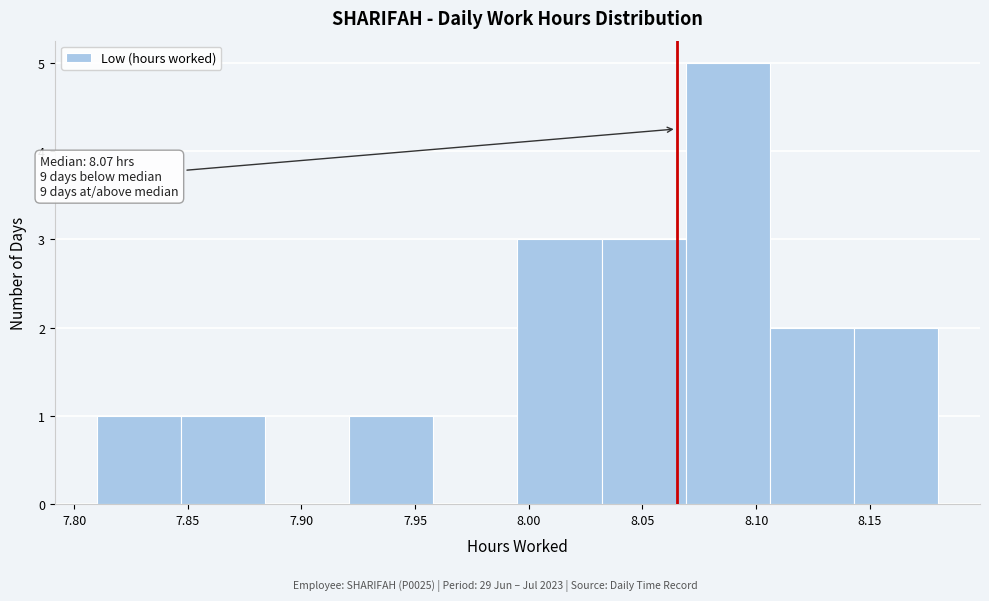

Which range on the x-axis has the tallest bar?

8.069 to 8.106